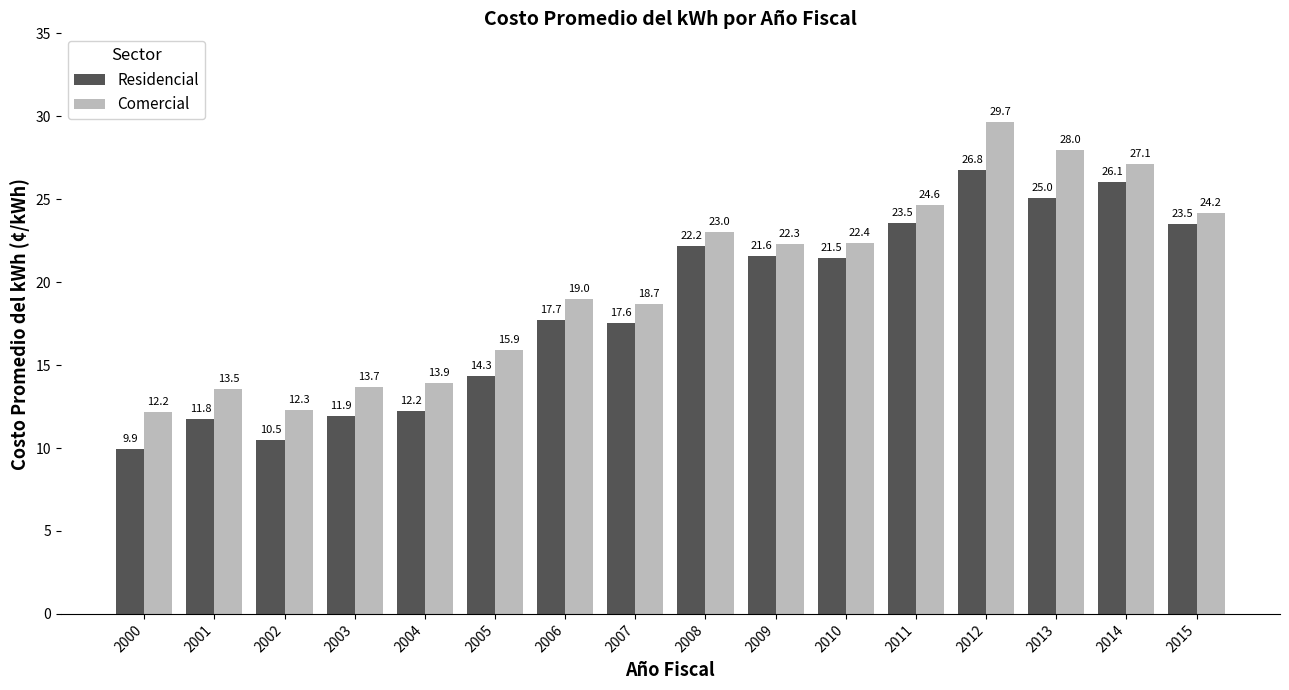

Reading right to left, transcribe all the data shown in this chart.

Residencial: 23.5	26.1	25.0	26.8	23.5	21.5	21.6	22.2	17.6	17.7	14.3	12.2	11.9	10.5	11.8	9.9
Comercial: 24.2	27.1	28.0	29.7	24.6	22.4	22.3	23.0	18.7	19.0	15.9	13.9	13.7	12.3	13.5	12.2